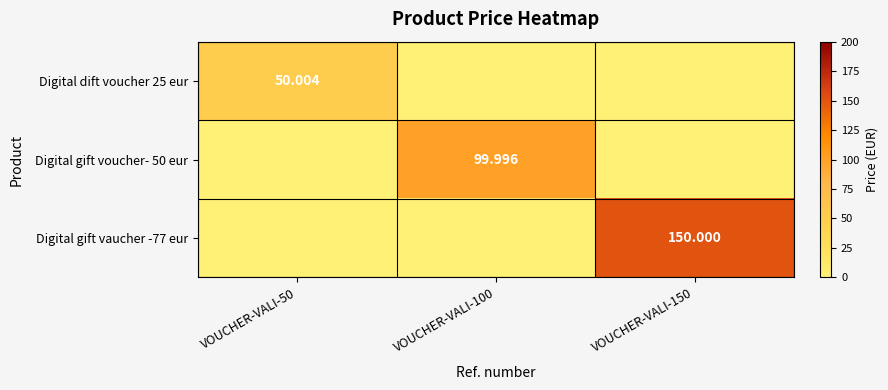

At which category does the chart reach its minimum across all series?

VOUCHER-VALI-100